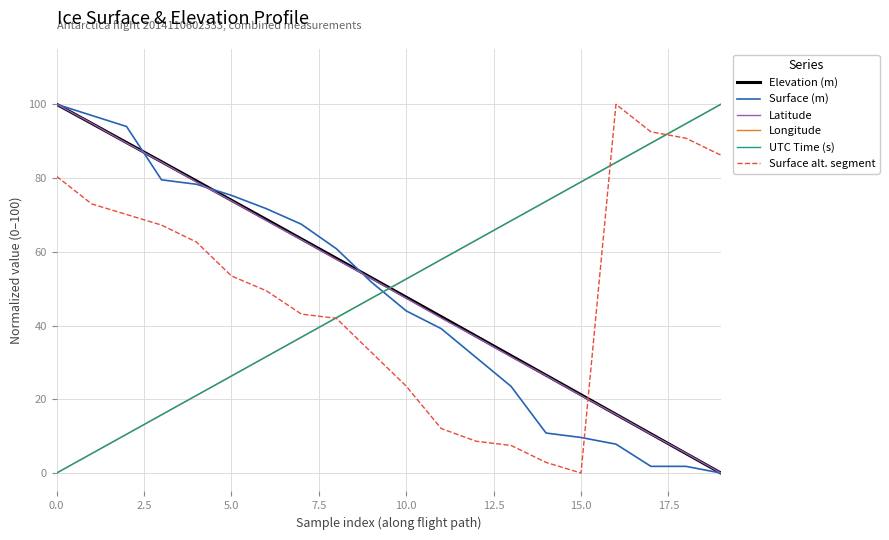

True or false: Surface (m) has more than 1 points higher than both neighbors.

False